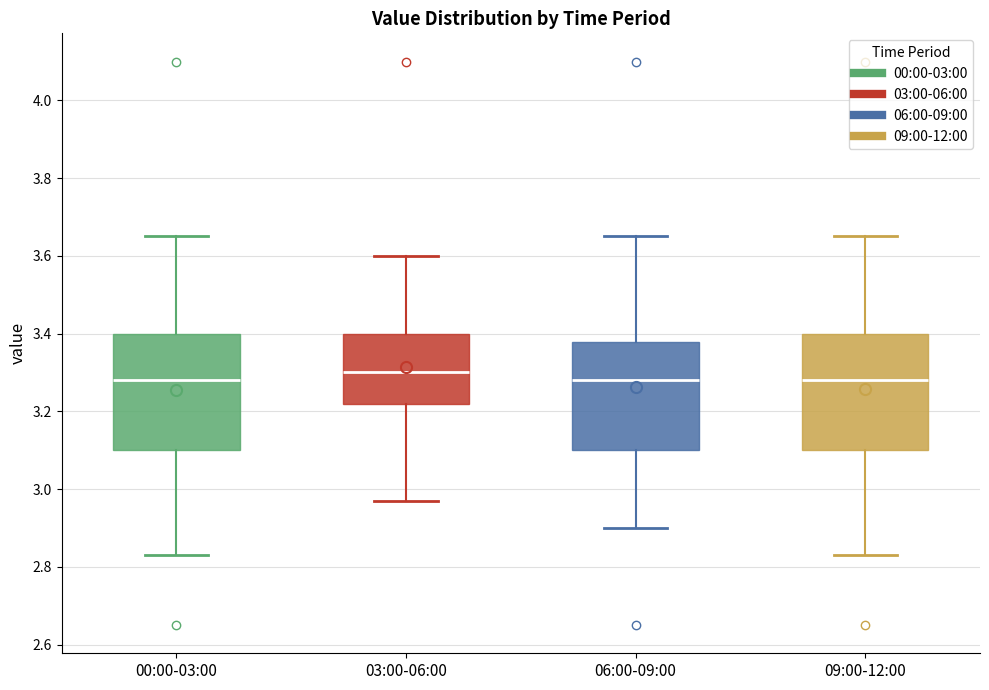

Reading left to right, transcribe this box plot: for each box, give where its median line is, the range the box spans, and where its two whiskers end, as read against the y-axis. The values are not printed on the chart, so give them approximately, as read against the axis.

00:00-03:00: median 3.28, box 3.10 to 3.40, whiskers 2.84 to 3.66
03:00-06:00: median 3.30, box 3.22 to 3.40, whiskers 2.98 to 3.60
06:00-09:00: median 3.28, box 3.10 to 3.38, whiskers 2.90 to 3.66
09:00-12:00: median 3.28, box 3.10 to 3.40, whiskers 2.84 to 3.66